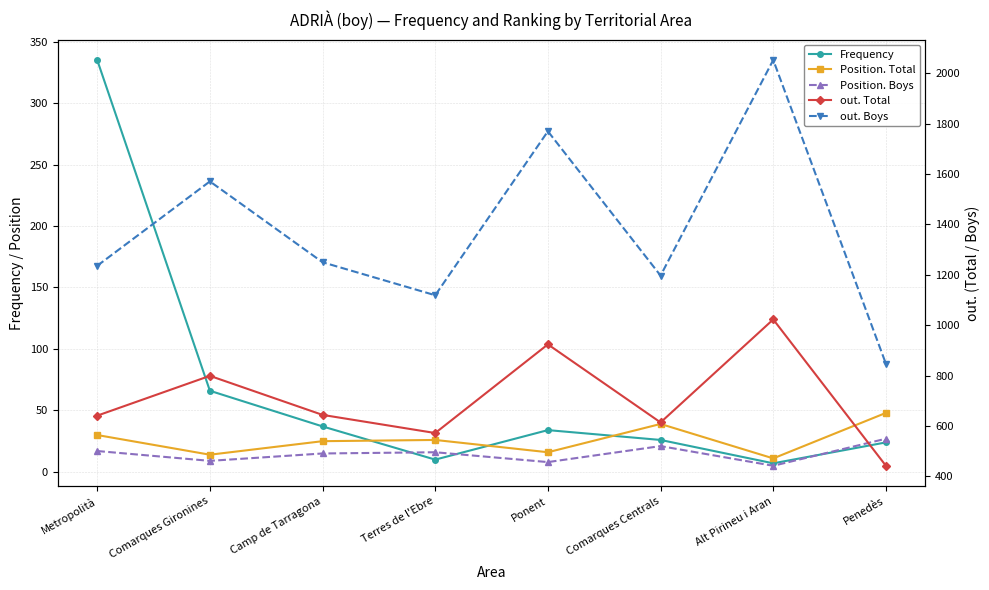

Reading left to right, transcribe all the data shown in this chart.

Frequency: 335	66	37	10	34	26	7	24
Position. Total: 30	14	25	26	16	39	11	48
Position. Boys: 17	9	15	16	8	21	5	27
out. Total: 641	799	644	572	924	614	1023	442
out. Boys: 1236	1571	1250	1119	1770	1197	2053	847